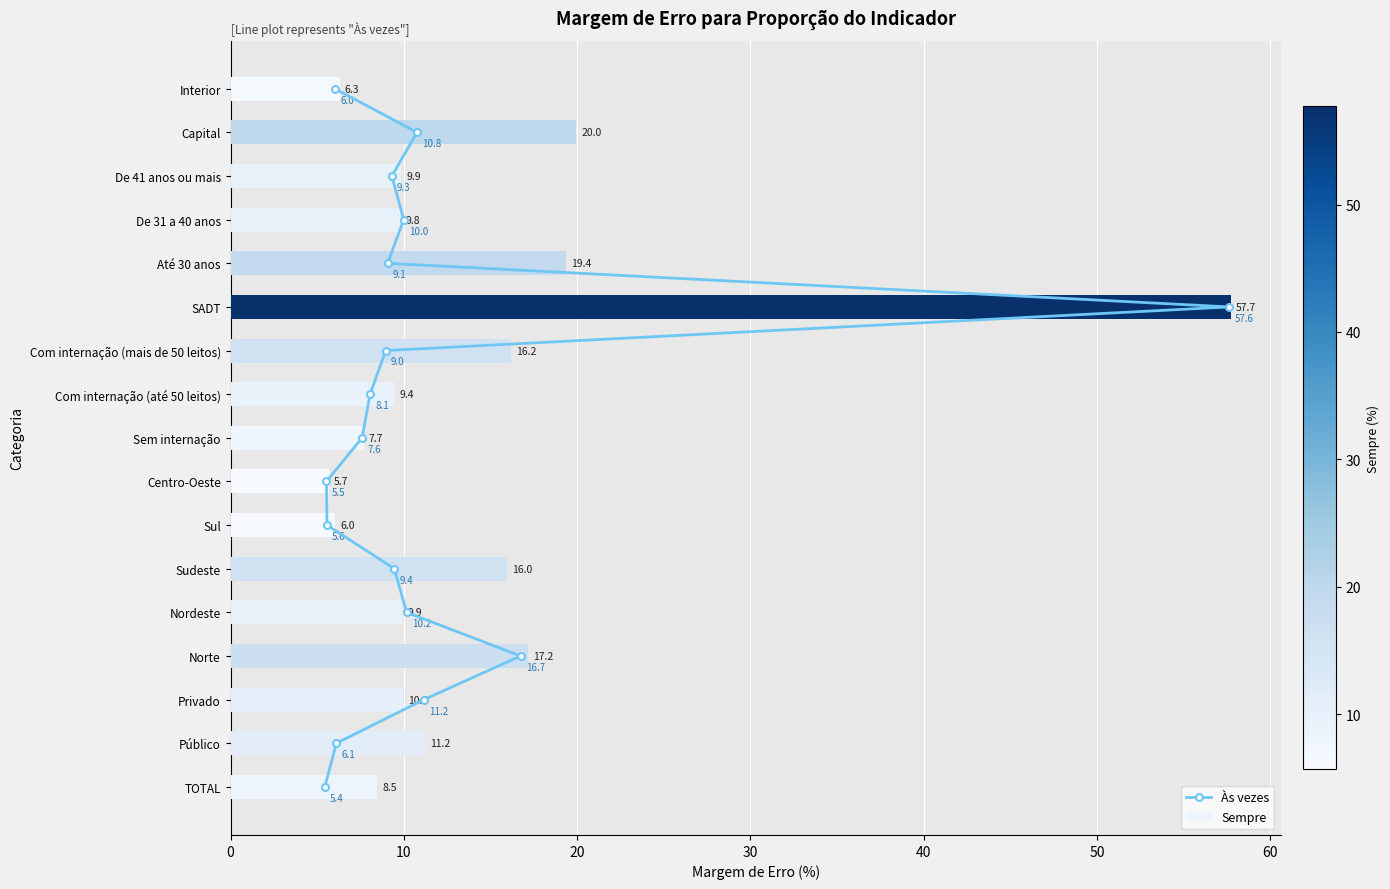

Which series has the largest range (max minus min)?

Sempre